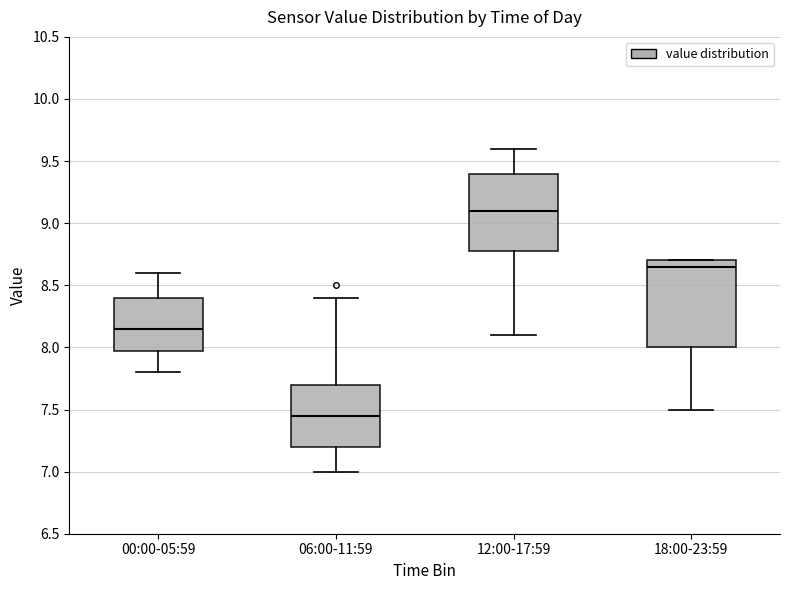

Which box's median line is the lowest?

06:00-11:59